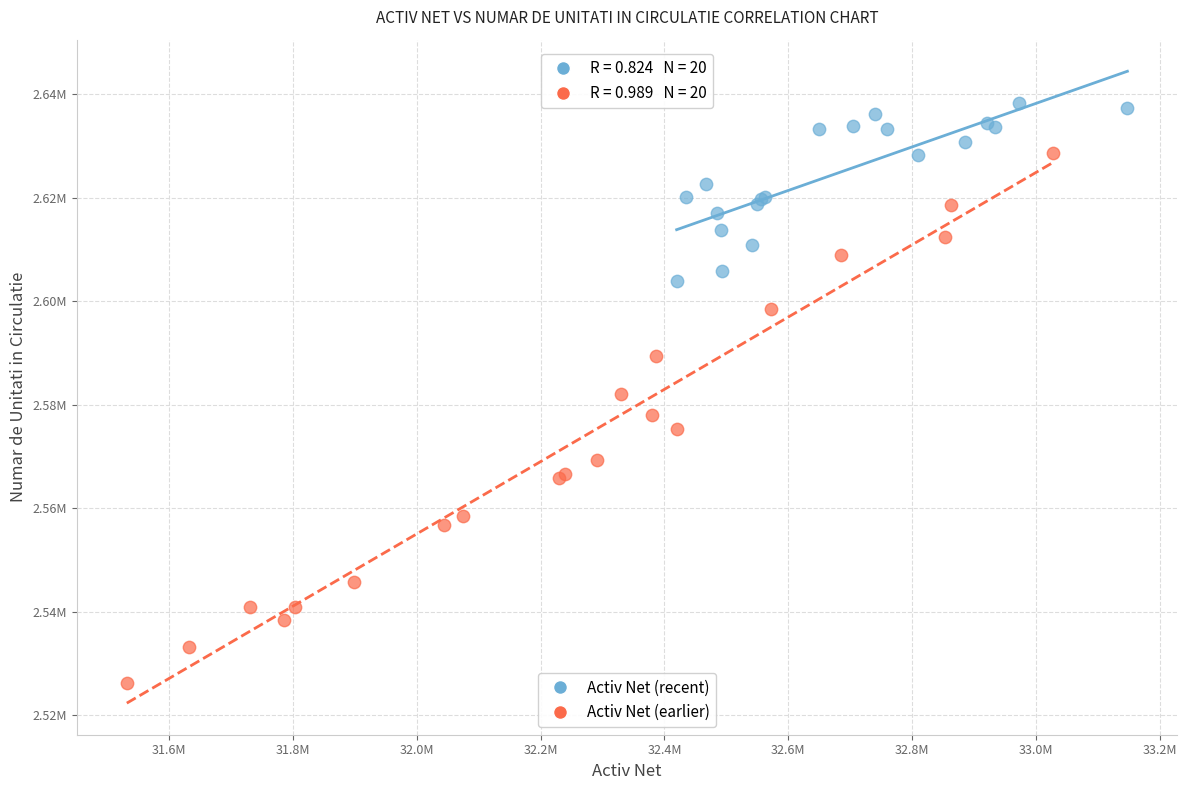

What are all the series names shown in the legend?

Activ Net (recent), Activ Net (earlier)